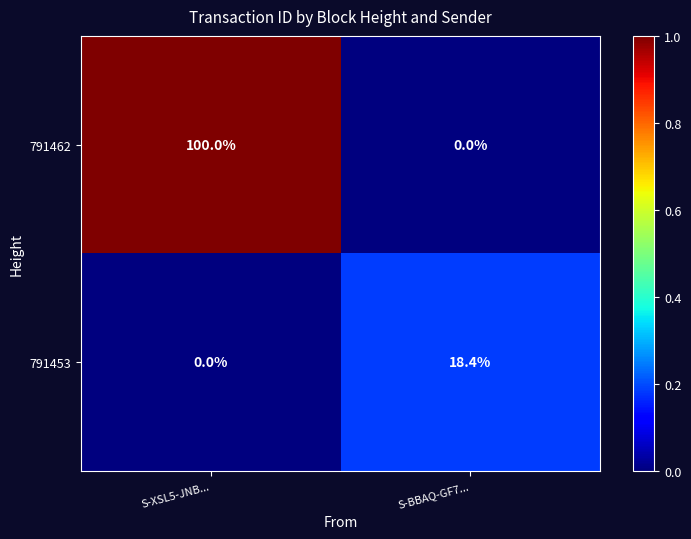

Reading left to right, extract all data points from this chart.

791462: 100.0	0.0
791453: 0.0	18.4